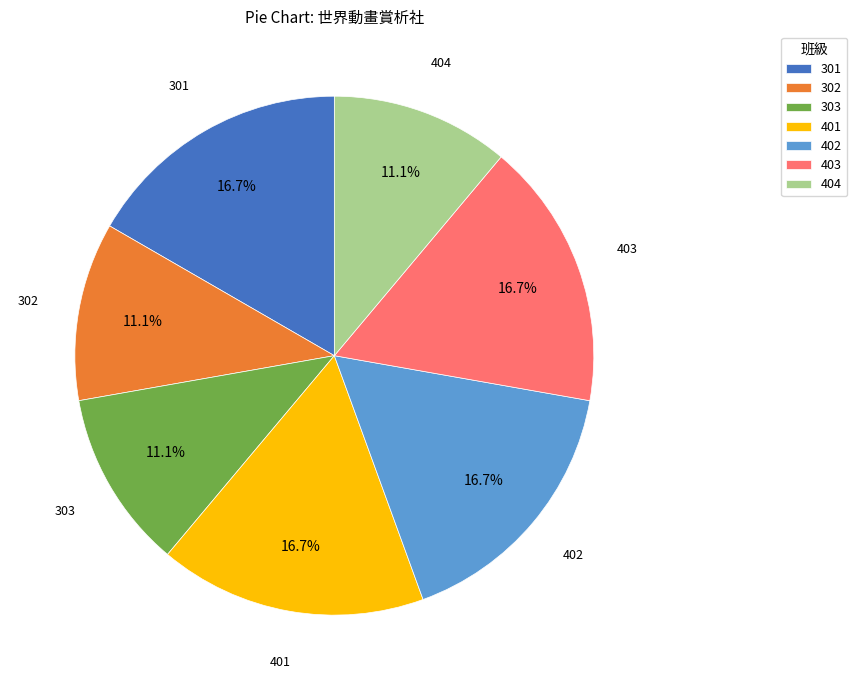

Is it true that 303 is 4% of the pie?

False